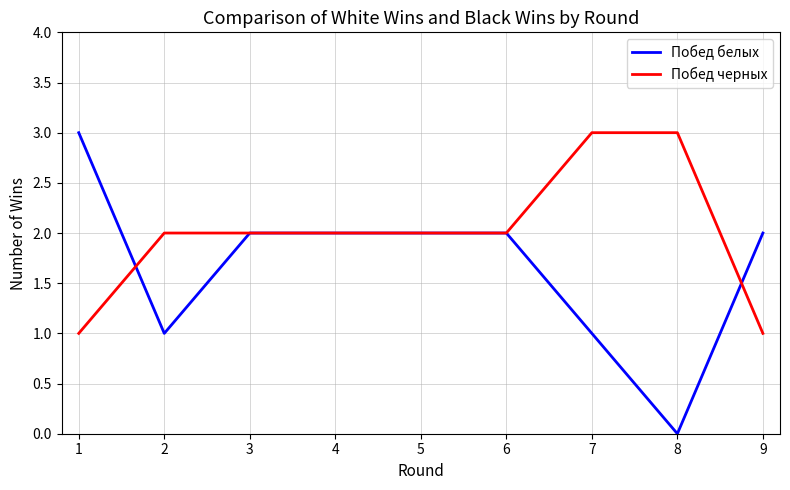

Is it true that Побед белых equals 0 at 8?

True